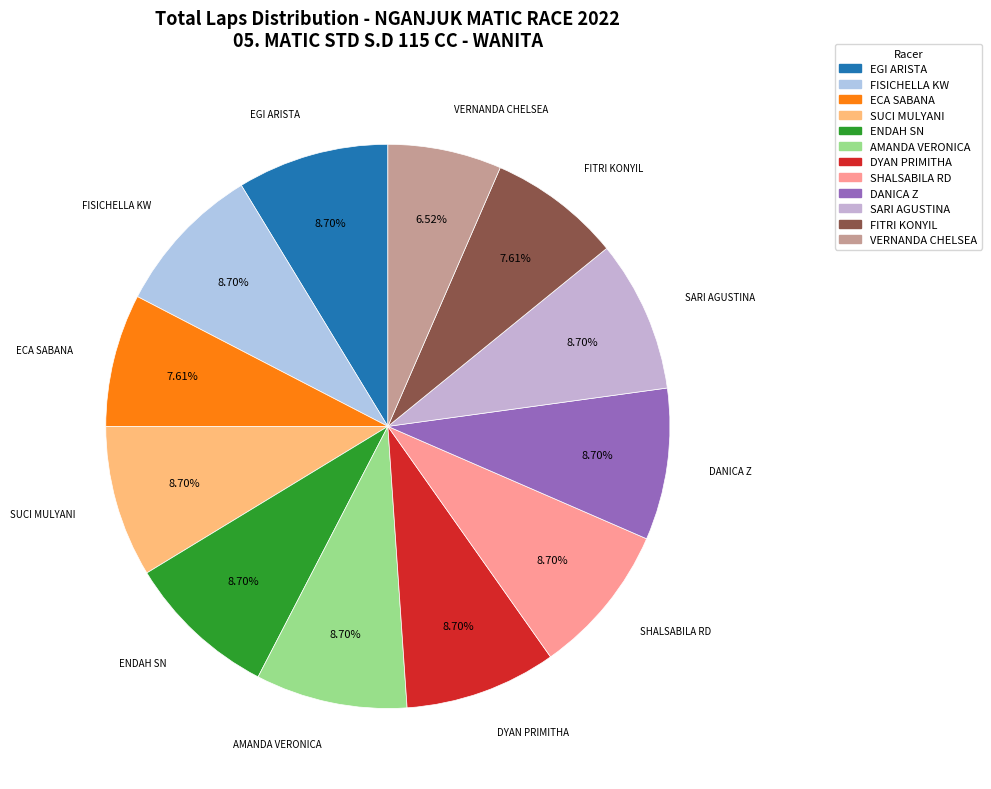

Does AMANDA VERONICA represent more than half of the total?

No